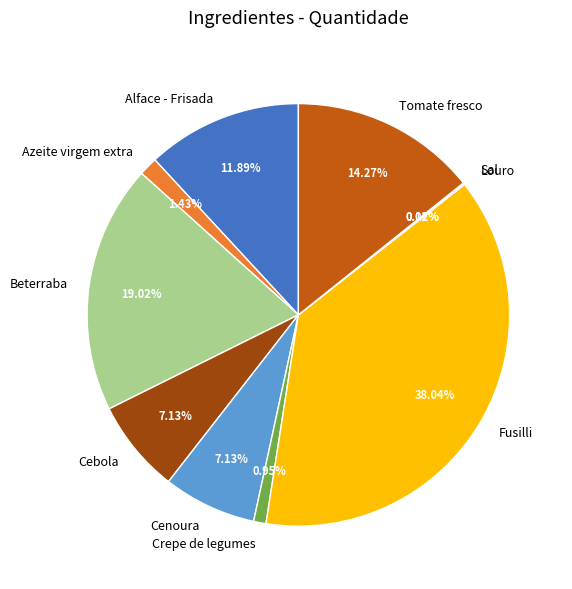

Combined, do Cenoura and Beterraba account for over 50%?

No